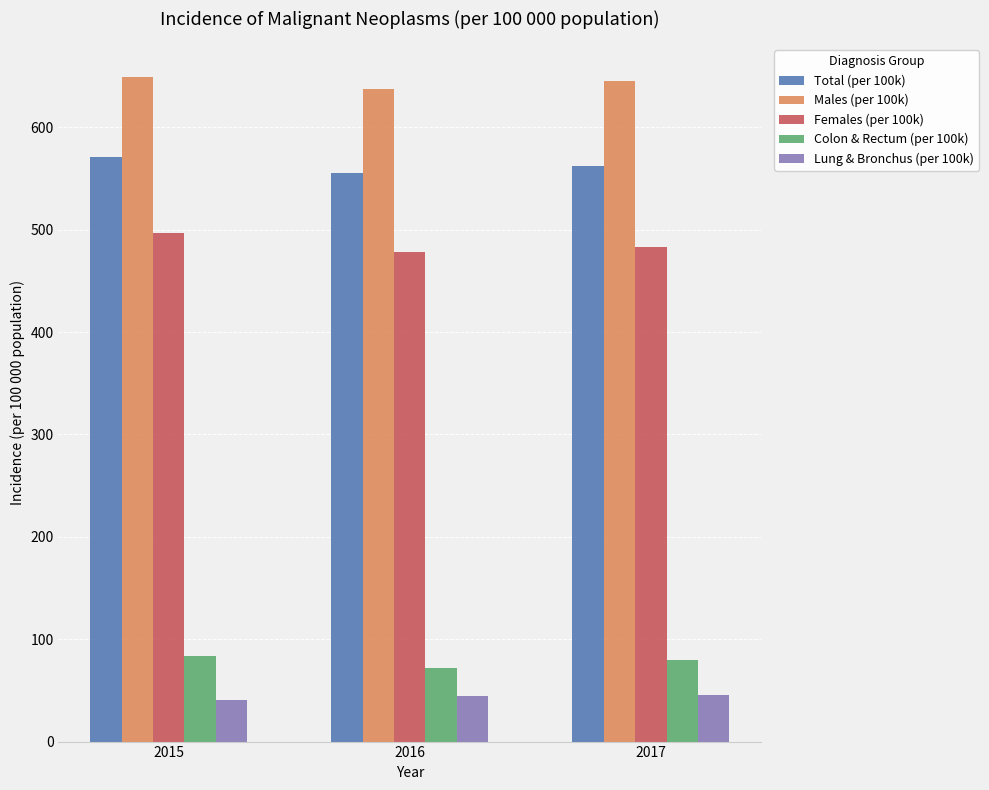

What is the difference between the highest and lowest values at 2015?

607.8